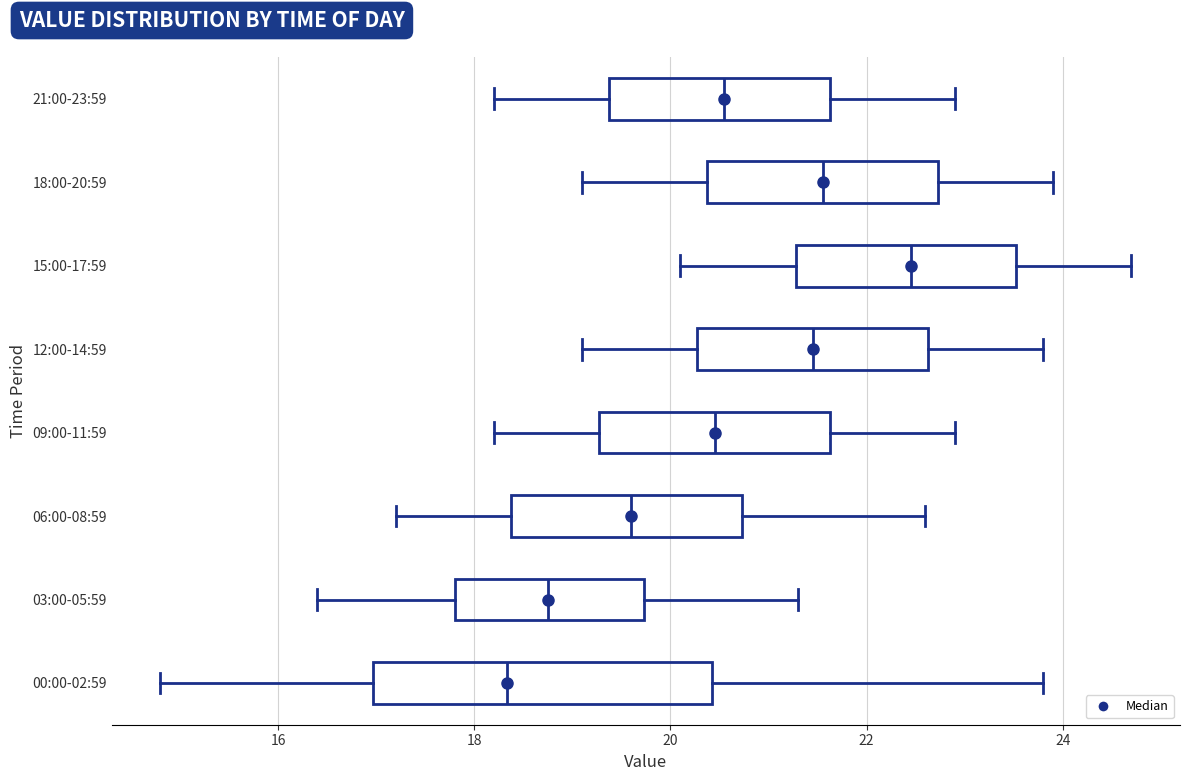

Reading bottom to top, read every box against the x-axis: the position of its median line, the range the box covers, and the ends of its whiskers. The values are not printed on the chart, so give them approximately, as read against the axis.

00:00-02:59: median 18.4, box 17.0 to 20.4, whiskers 14.8 to 23.8
03:00-05:59: median 18.8, box 17.8 to 19.8, whiskers 16.4 to 21.4
06:00-08:59: median 19.6, box 18.4 to 20.8, whiskers 17.2 to 22.6
09:00-11:59: median 20.4, box 19.2 to 21.6, whiskers 18.2 to 23.0
12:00-14:59: median 21.4, box 20.2 to 22.6, whiskers 19.2 to 23.8
15:00-17:59: median 22.4, box 21.2 to 23.6, whiskers 20.2 to 24.8
18:00-20:59: median 21.6, box 20.4 to 22.8, whiskers 19.2 to 24.0
21:00-23:59: median 20.6, box 19.4 to 21.6, whiskers 18.2 to 23.0